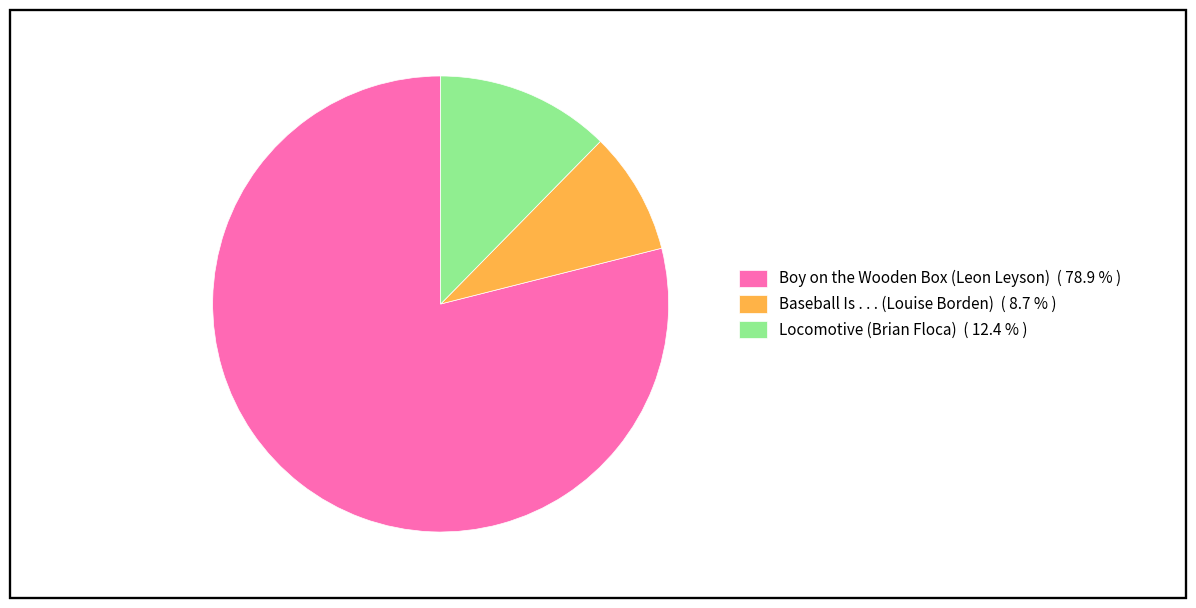

What is the largest slice in the pie chart?

Boy on the Wooden Box (Leon Leyson)